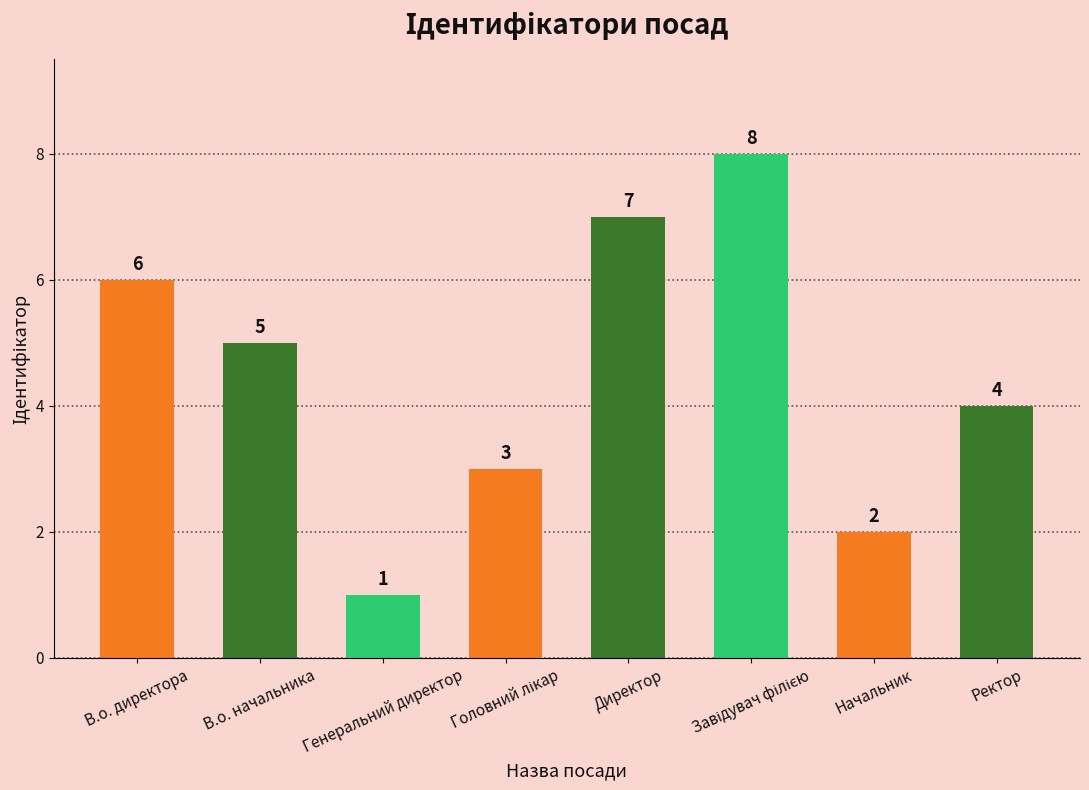

What position from the left is Генеральний директор?

3